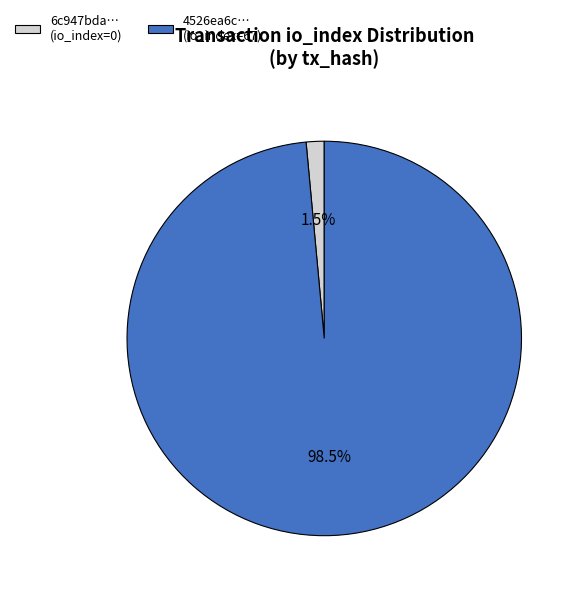

Does any single category account for the majority?

Yes